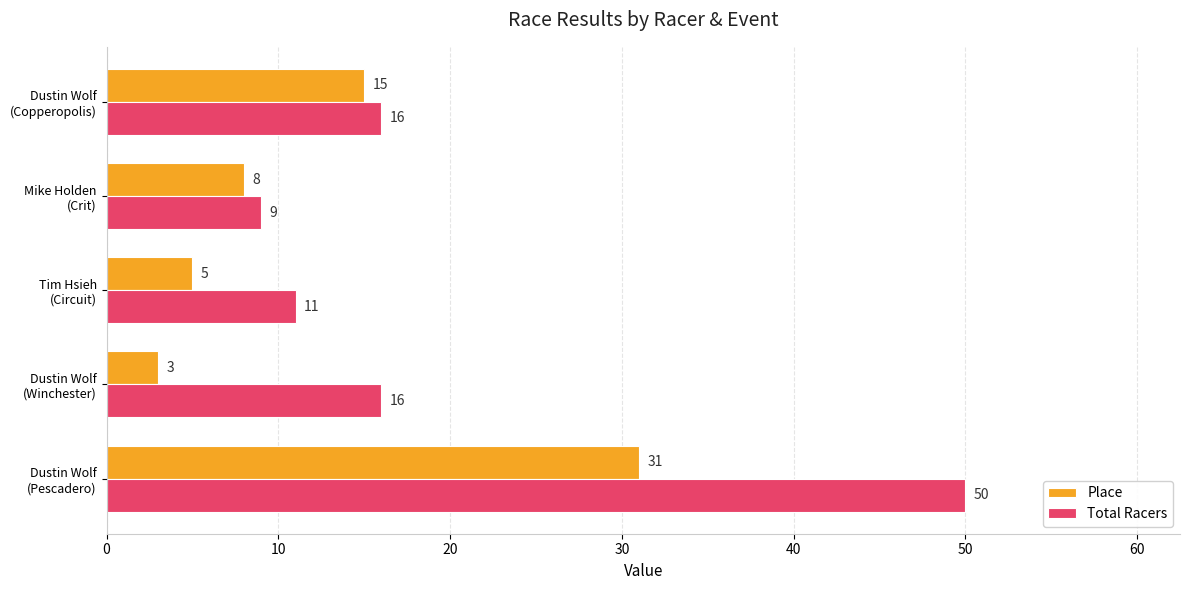

Which category has the lowest value in the Total Racers series?

Mike Holden
(Crit)